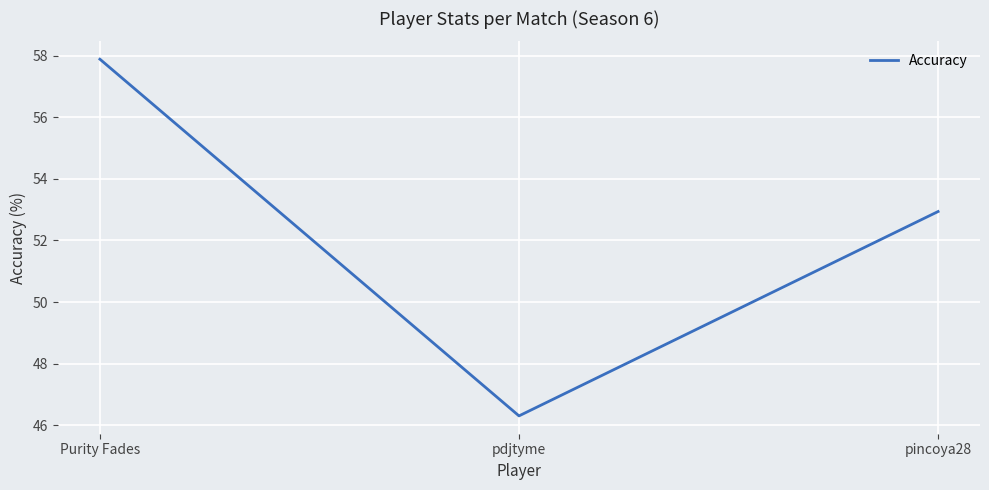

Between pincoya28 and pdjtyme, which is larger?

pincoya28